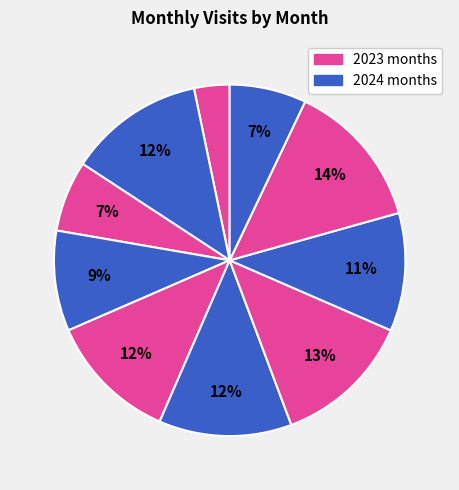

Is there a majority slice in this chart?

No